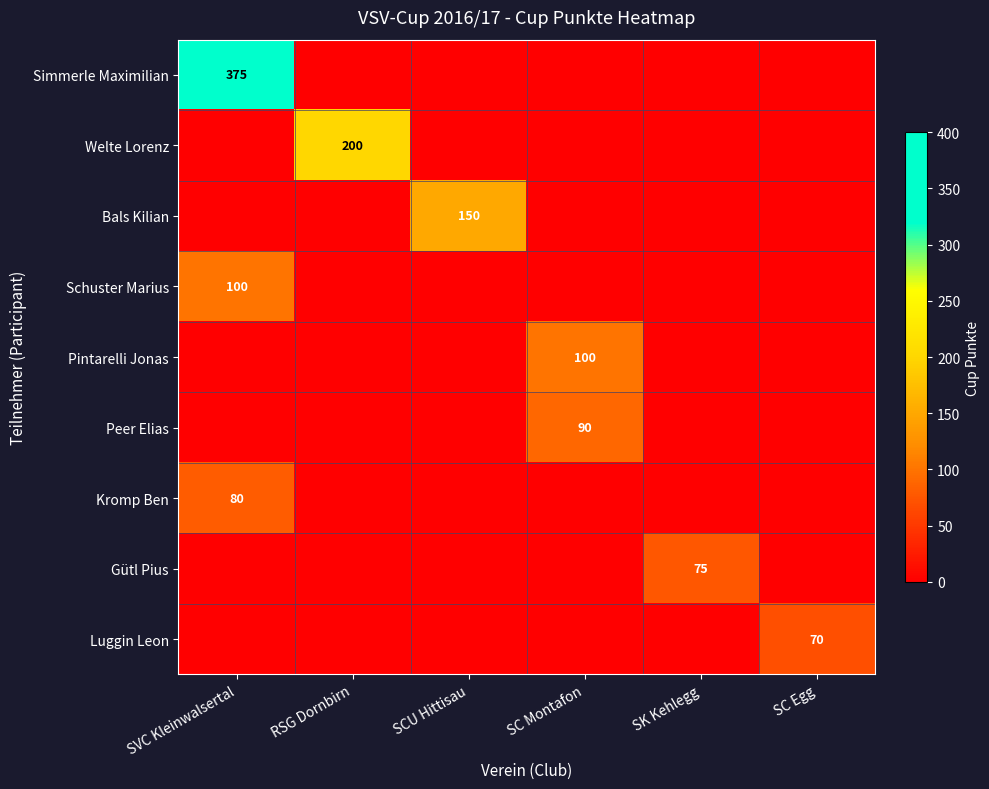

Which series changed the most between SCU Hittisau and SC Egg?

Bals Kilian